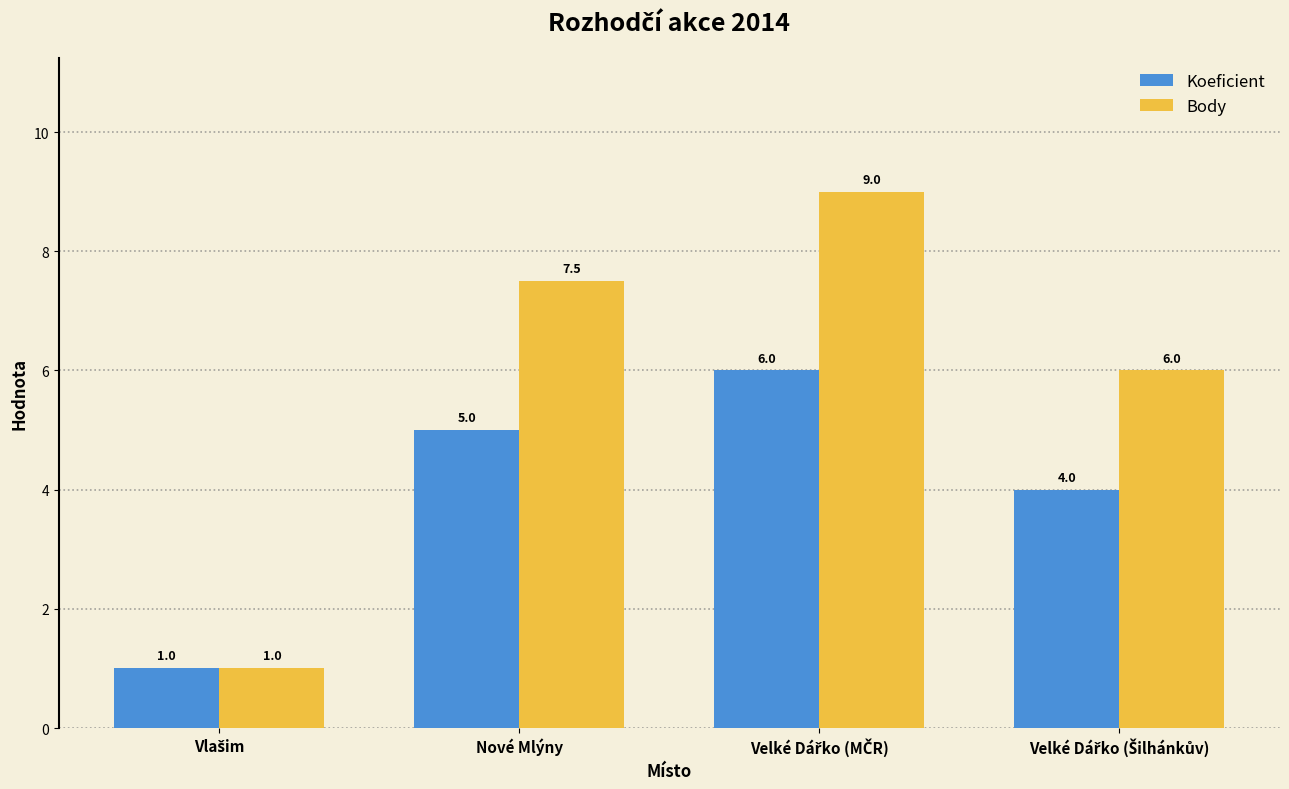

At how many categories does at least one series exceed 2?

3